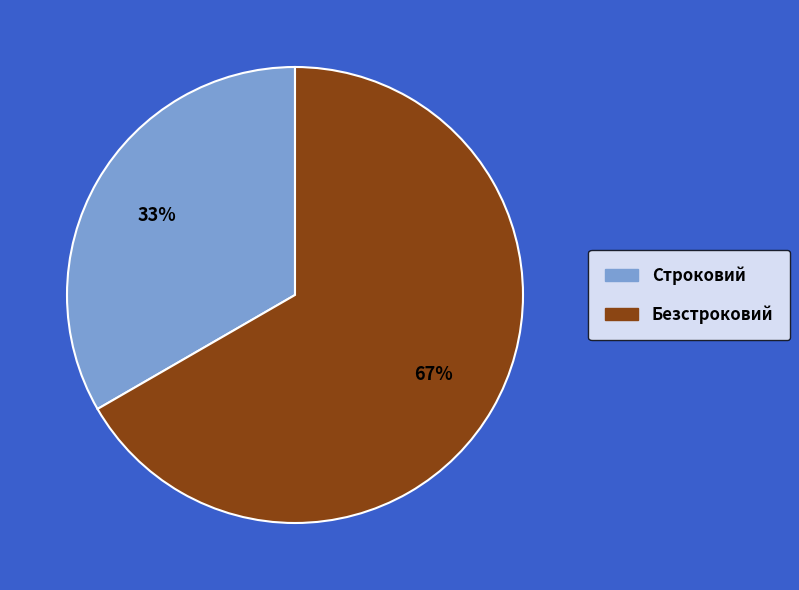

To the nearest percent, what is the average slice percentage?

50%